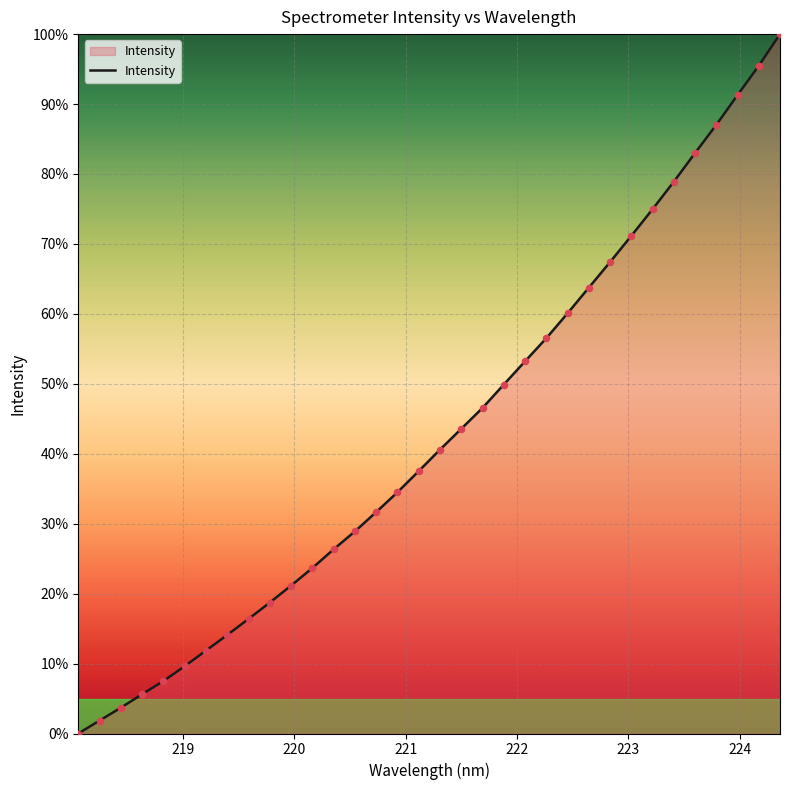

What is the maximum value shown in the chart?

100.0